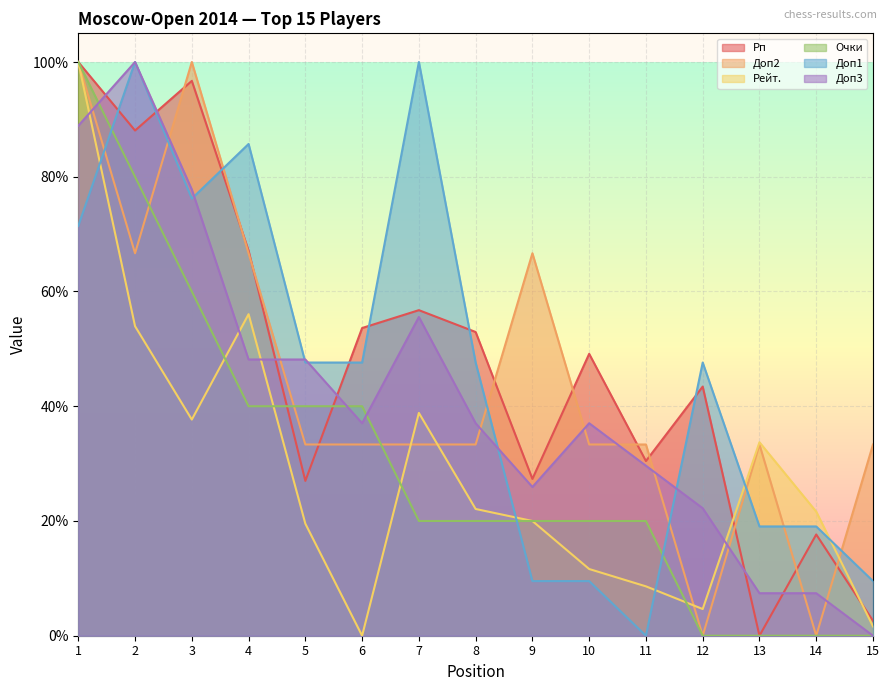

How many distinct data groups are displayed?

6